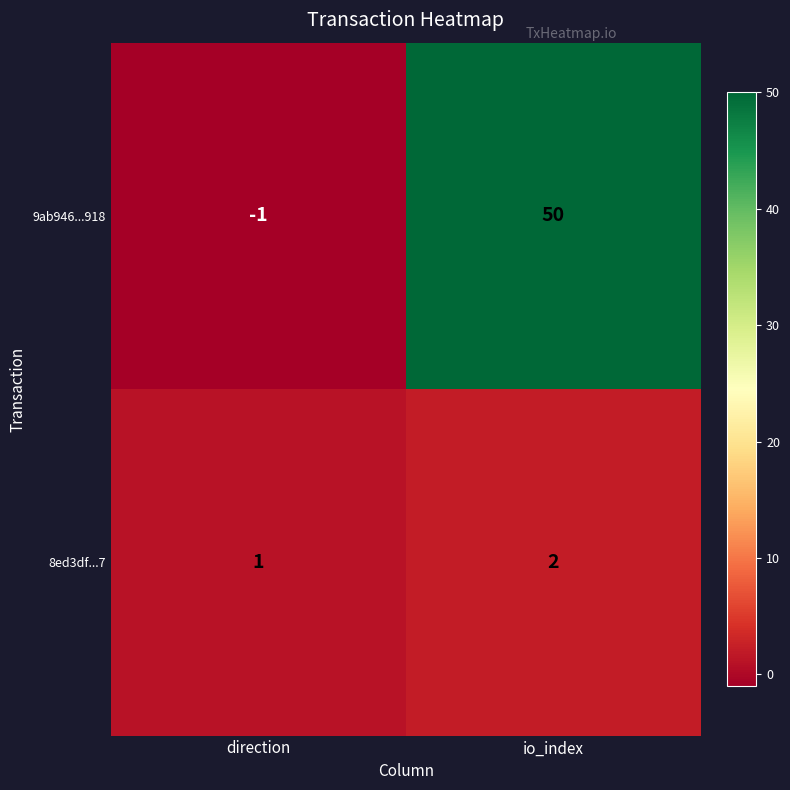

The value of 8ed3df...7 at direction is 0. True or false?

False